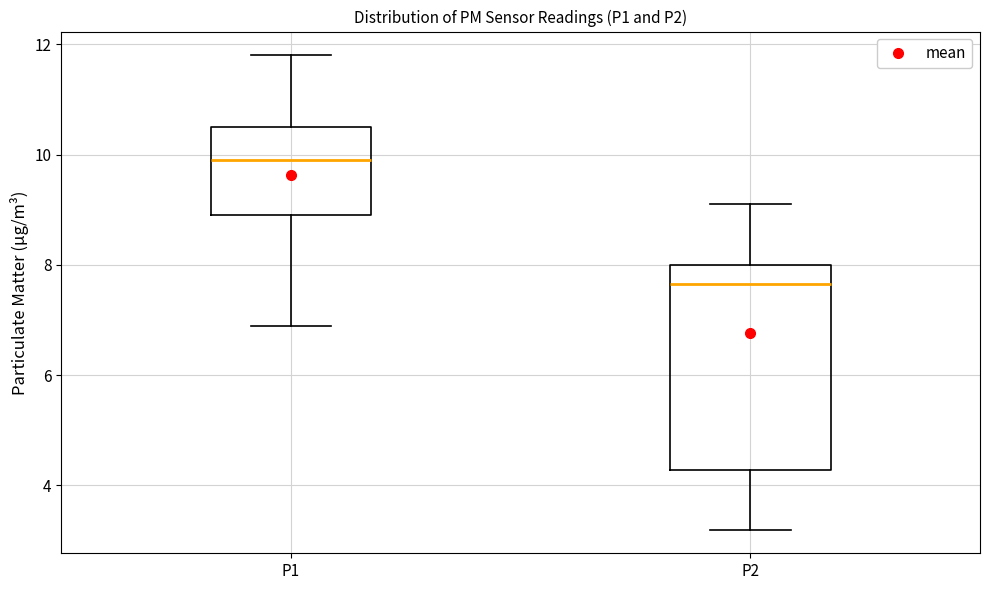

Reading left to right, transcribe this box plot: for each box, give where its median line is, the range the box spans, and where its two whiskers end, as read against the y-axis. The values are not printed on the chart, so give them approximately, as read against the axis.

P1: median 10.0, box 9.0 to 10.6, whiskers 7.0 to 11.8
P2: median 7.6, box 4.2 to 8.0, whiskers 3.2 to 9.2